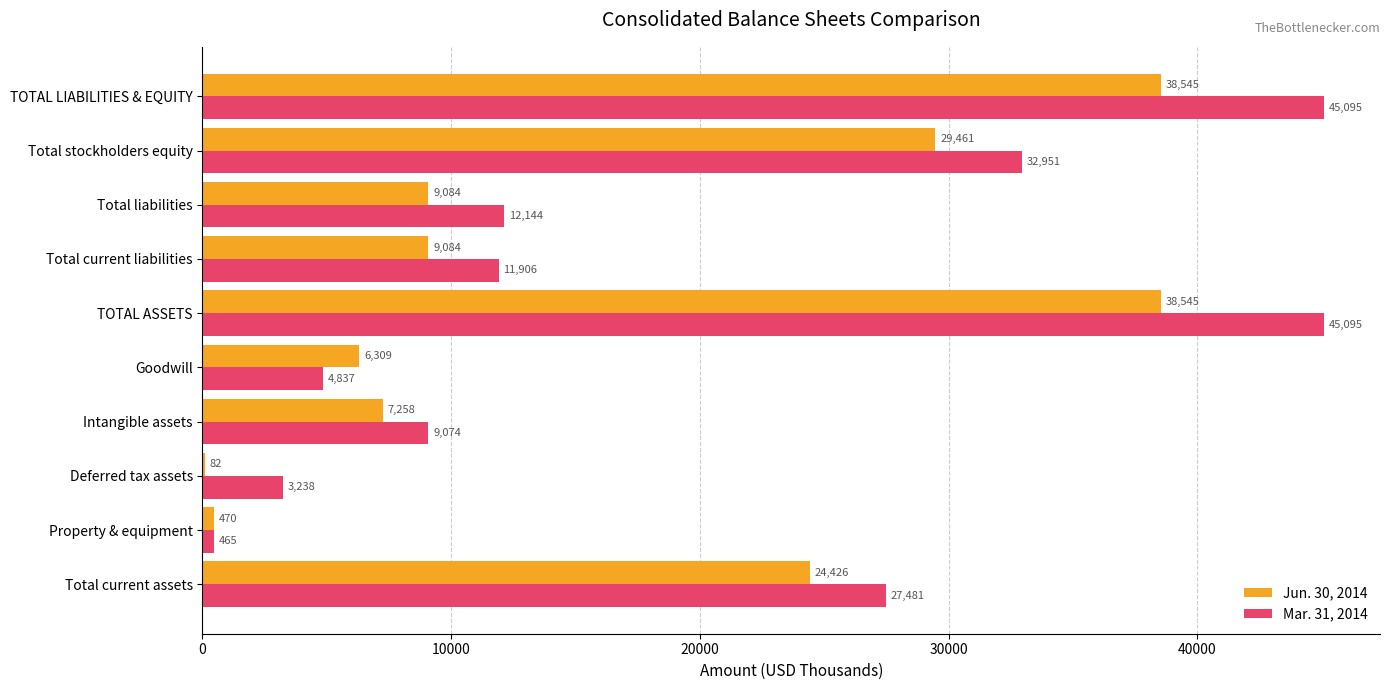

What is the highest value of the Jun. 30, 2014 series?

38545